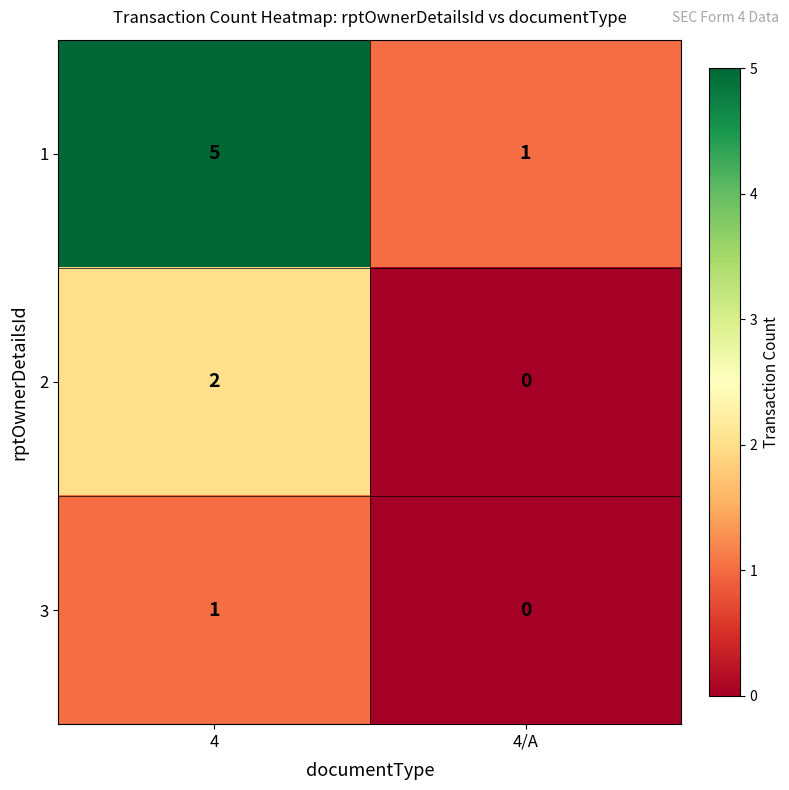

At how many categories does at least one series exceed 3?

1